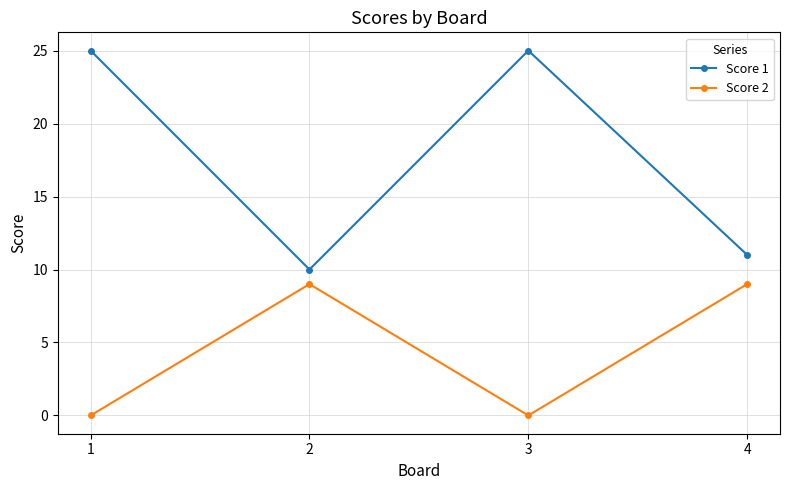

At 2, list the series in order from smallest to largest.

Score 2, Score 1